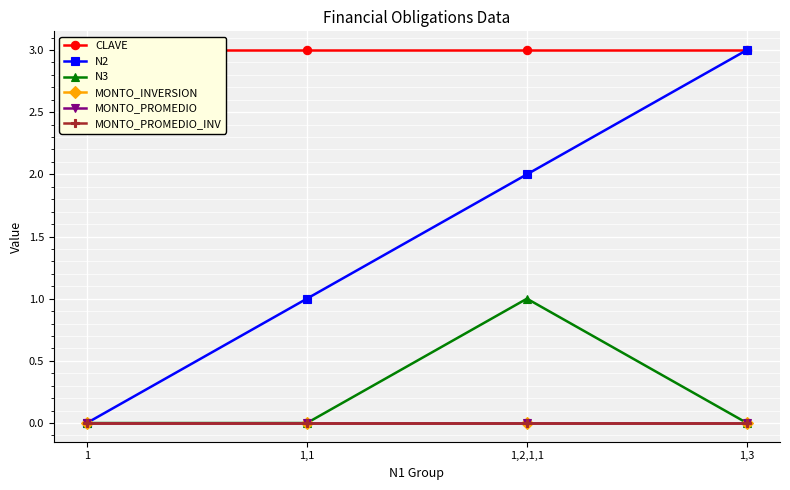

What position from the right is 1,2,1,1?

2